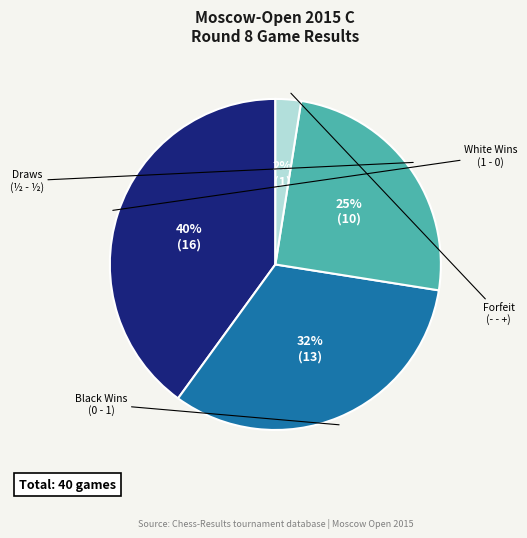

Does any single category account for the majority?

No